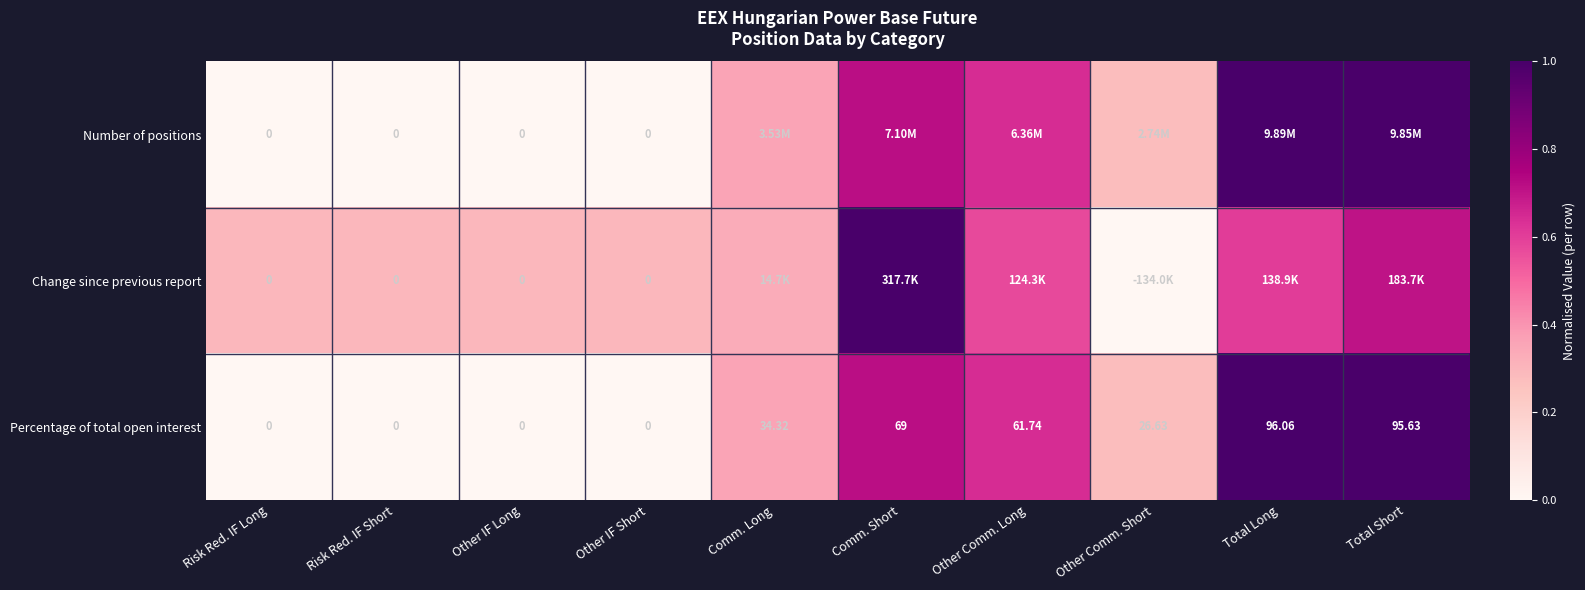

At which category does the chart reach its peak across all series?

Total Long